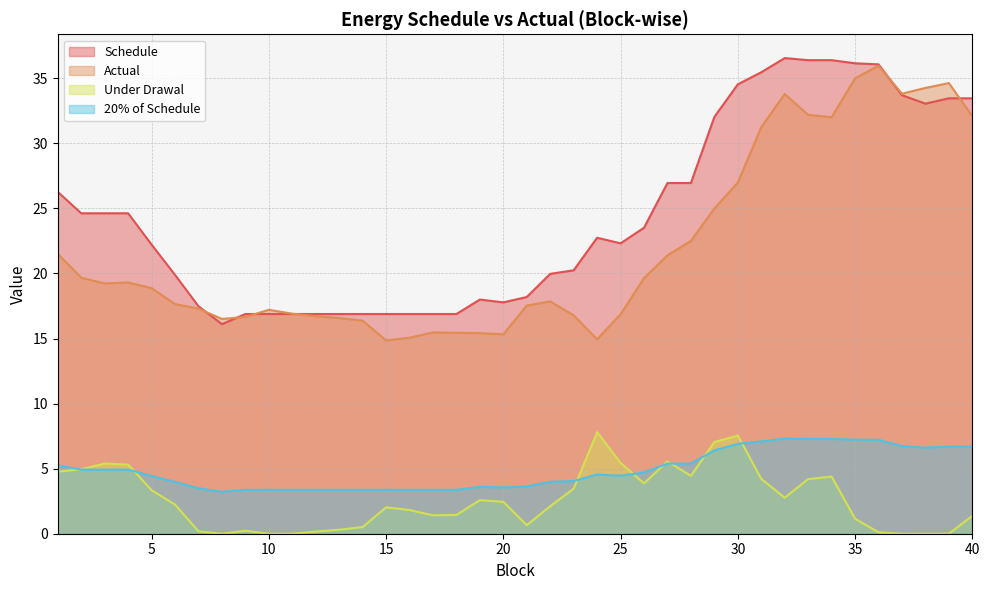

What are all the series names shown in the legend?

Schedule, Actual, Under Drawal, 20% of Schedule